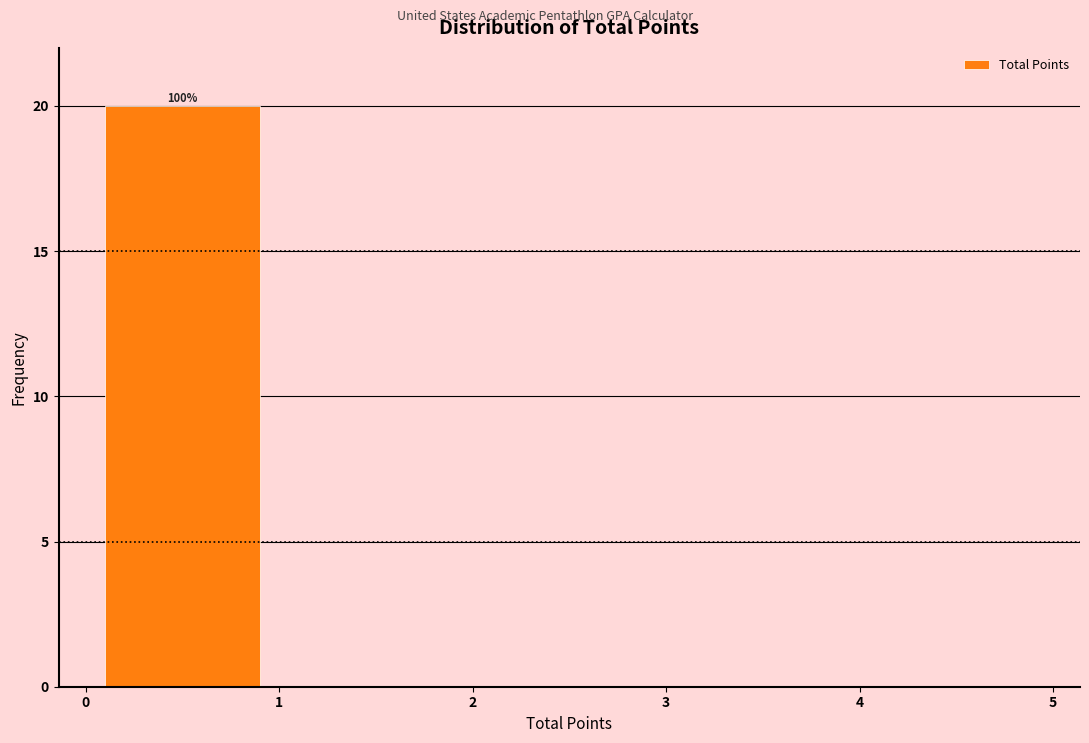

Which range on the x-axis has the tallest bar?

0 to 1